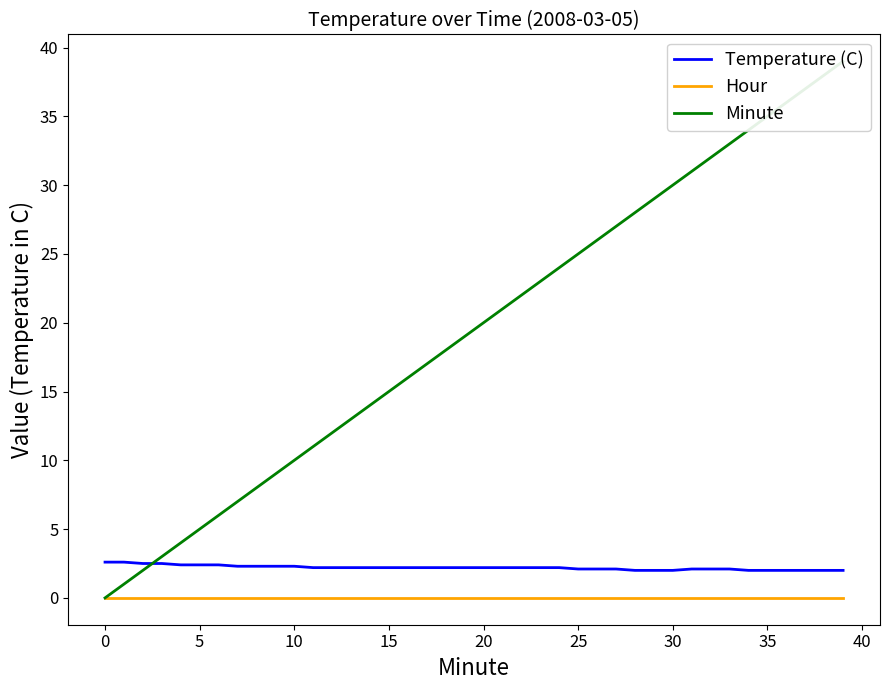

True or false: Temperature (C) and Minute cross at least once.

True